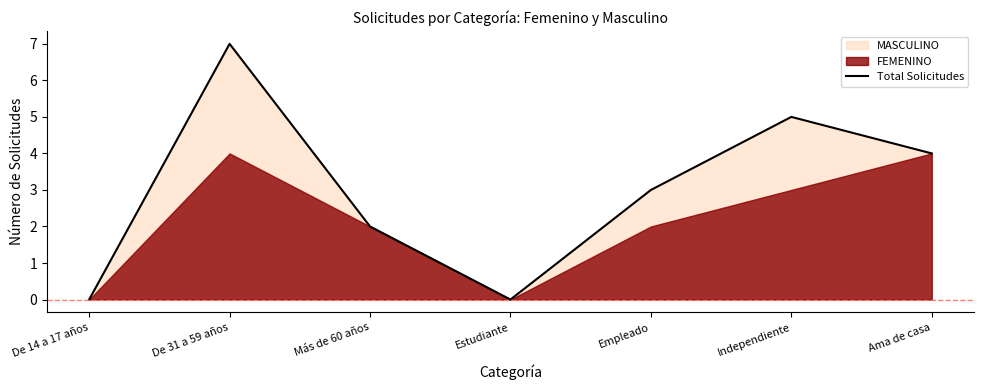

At which label does the data first exceed 3?

De 31 a 59 años